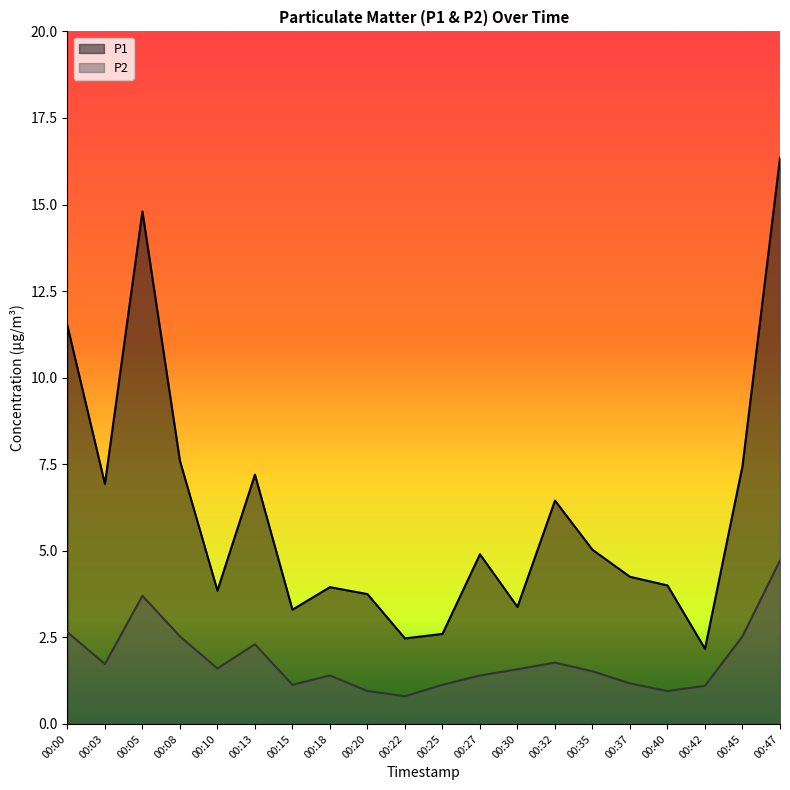

What are all the series names shown in the legend?

P1, P2